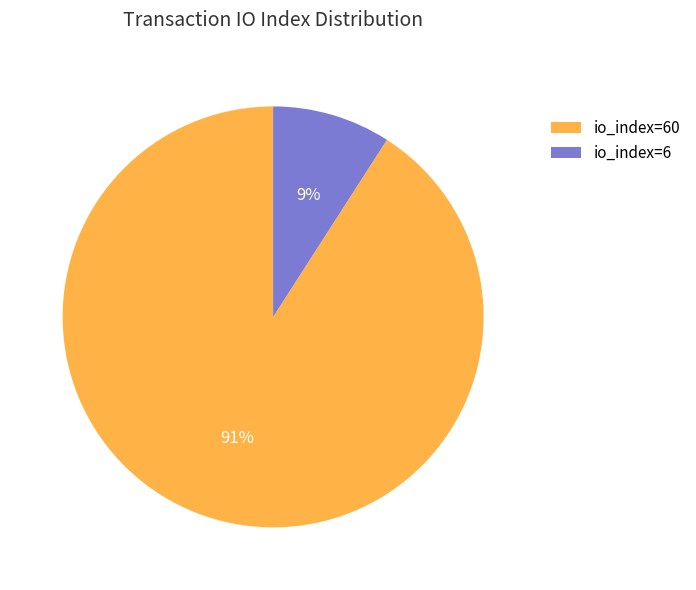

To the nearest percent, what is the difference between the largest and smallest slice percentages?

82%